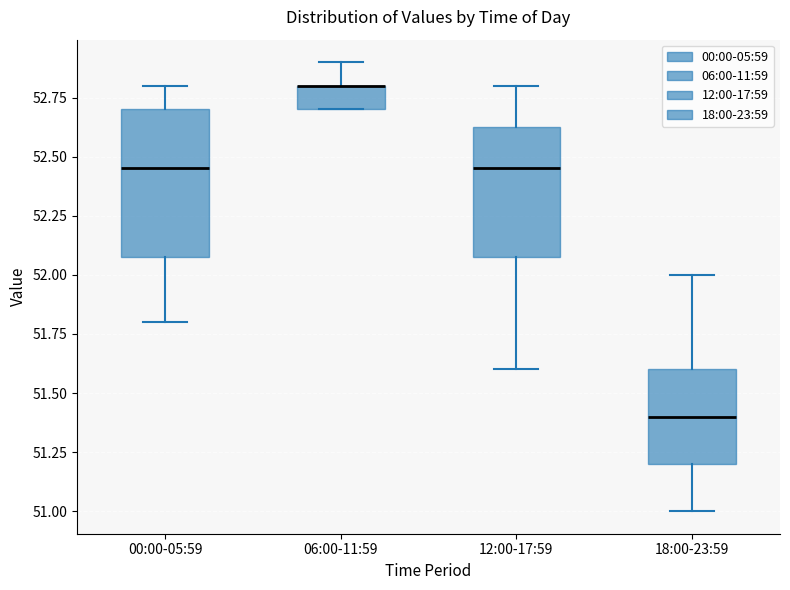

Where is the upper edge of the box for 00:00-05:59 on the y-axis? The values are not printed on the chart, so give them approximately, as read against the axis.

52.70